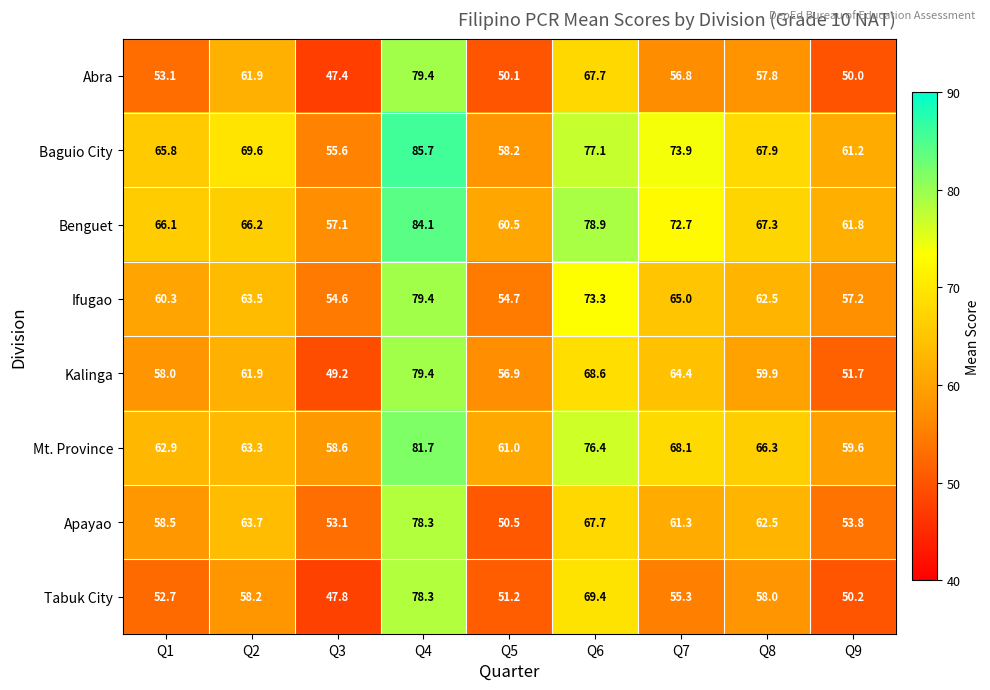

The value of Ifugao at Q9 is 21.8. True or false?

False